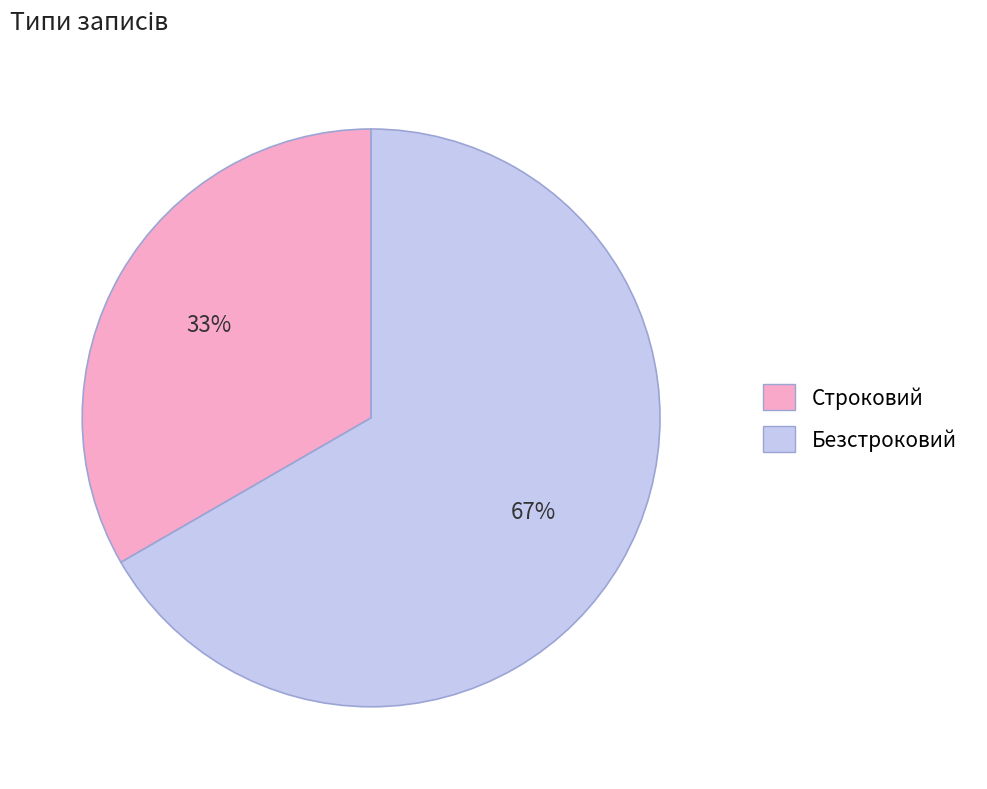

Which slice is the largest?

Безстроковий